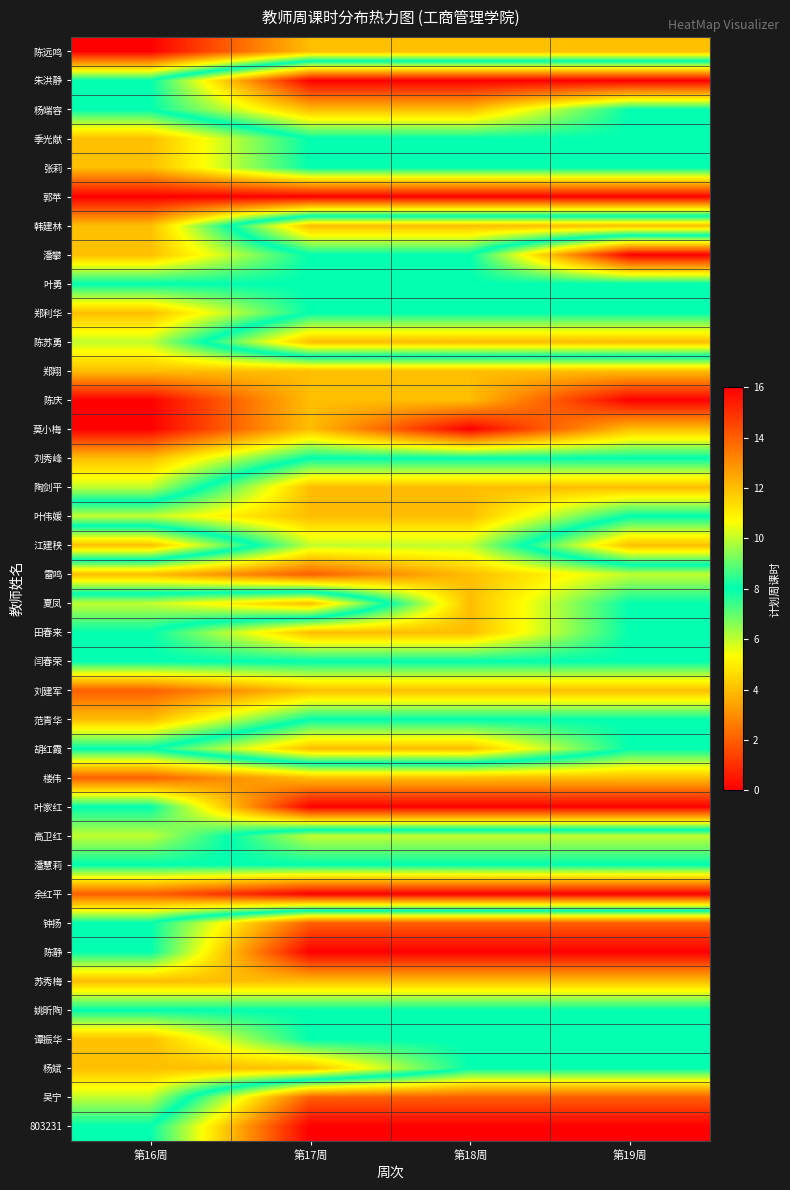

Which series has the largest total across all categories?

朱洪静